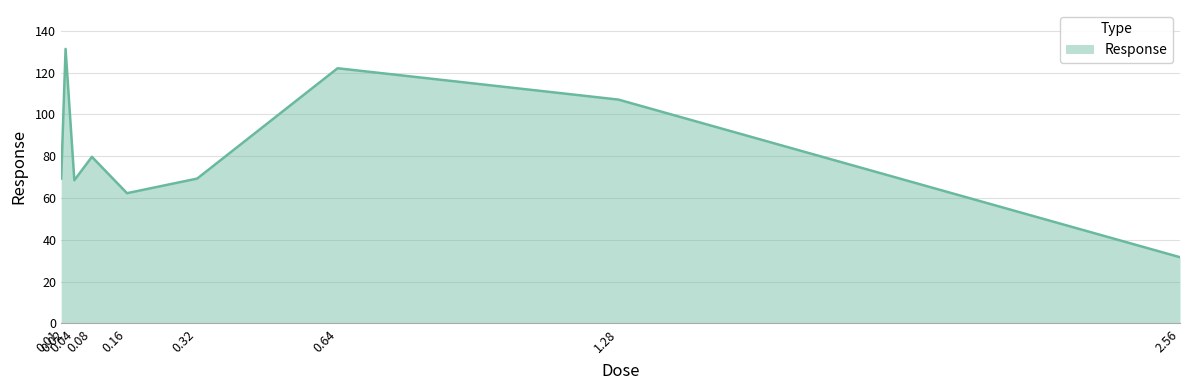

Is it true that the value at 0.64 is 160.0?

False